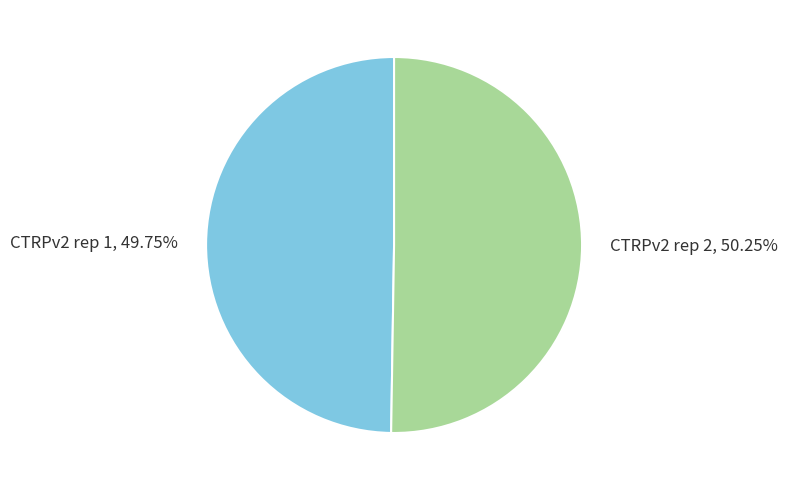

Approximately how many times larger is the value at CTRPv2 rep 1 compared to CTRPv2 rep 2?

1.0